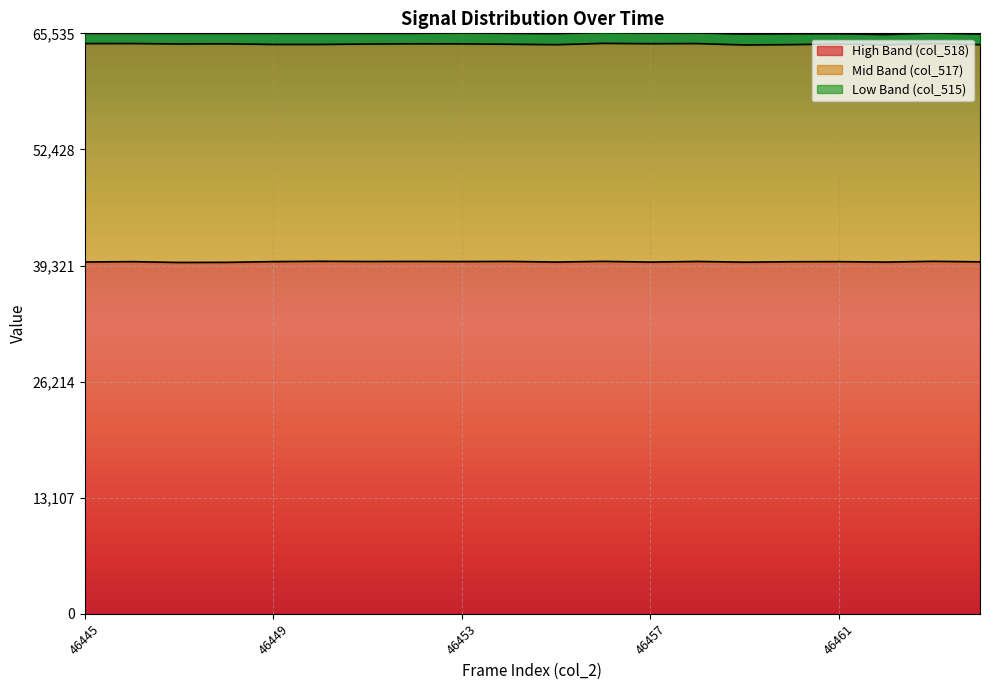

Where is the first local minimum for col_518?

46447